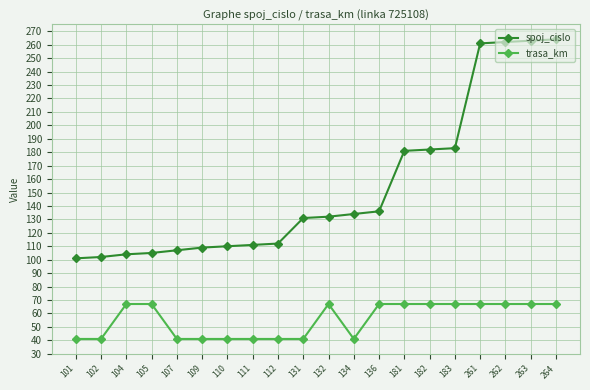

How many values in the trasa_km series are below 67?

9